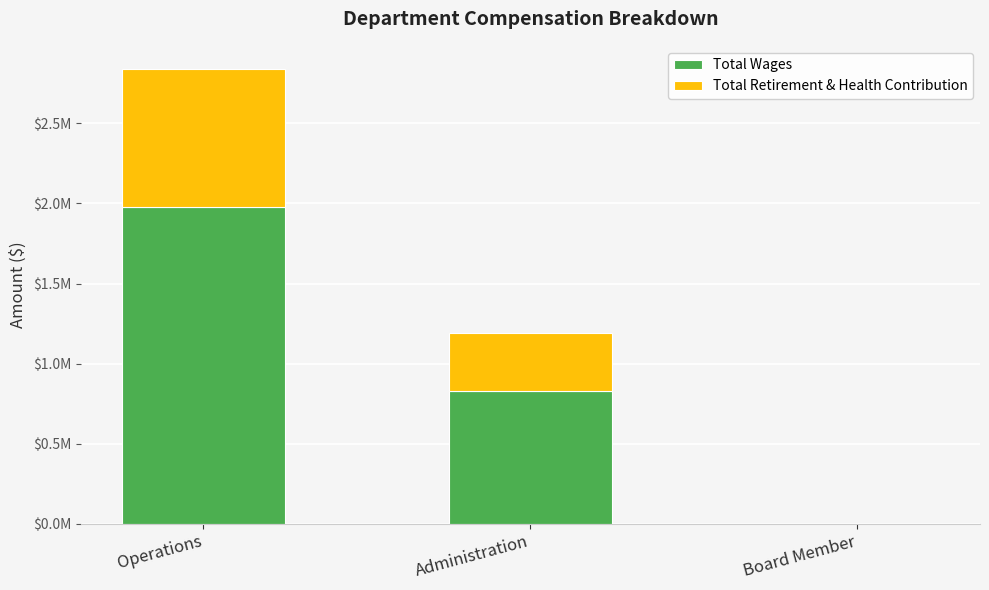

What position from the left is Board Member?

3